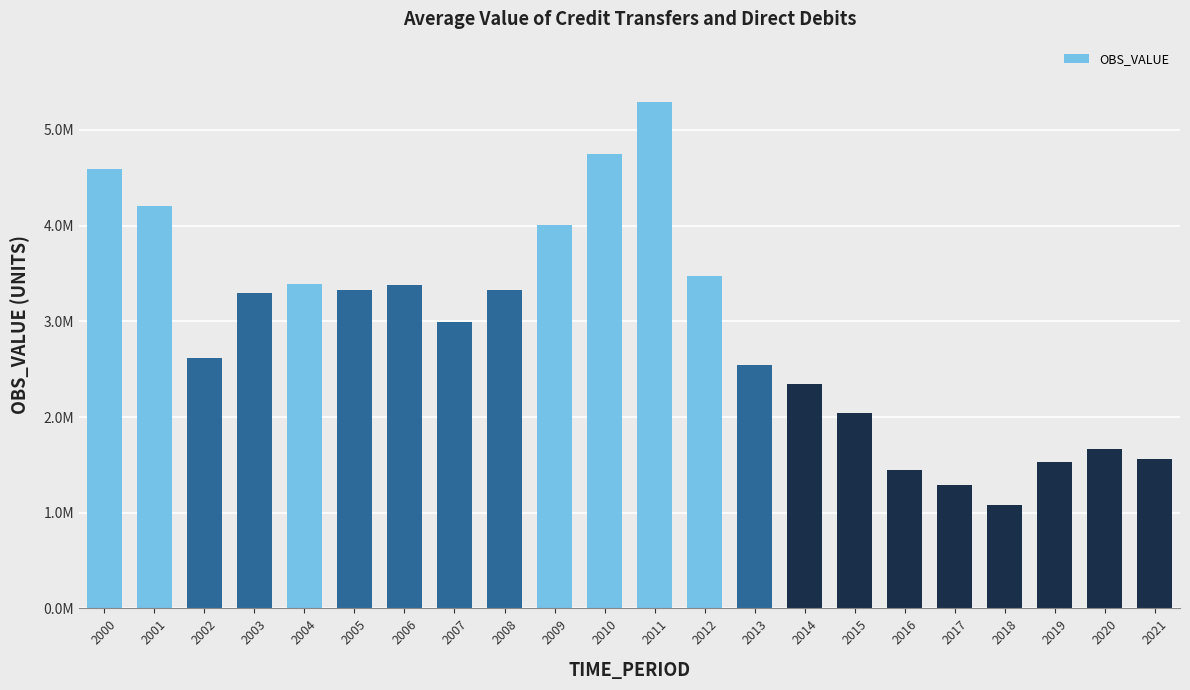

Are the bars horizontal?

No